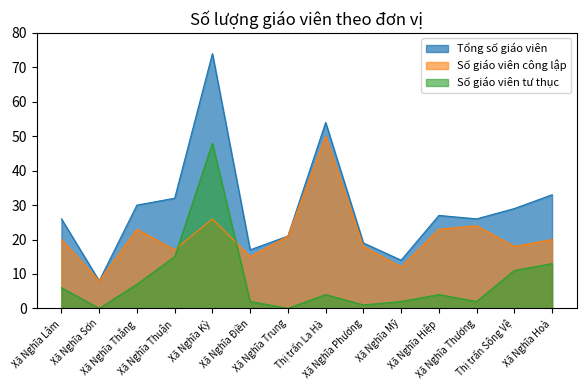

List the labels in order of Tổng số giáo viên value, largest first.

Xã Nghĩa Kỳ, Thị trấn La Hà, Xã Nghĩa Hoà, Xã Nghĩa Thuận, Xã Nghĩa Thắng, Thị trấn Sông Vệ, Xã Nghĩa Hiệp, Xã Nghĩa Lâm, Xã Nghĩa Thương, Xã Nghĩa Trung, Xã Nghĩa Phương, Xã Nghĩa Điền, Xã Nghĩa Mỹ, Xã Nghĩa Sơn